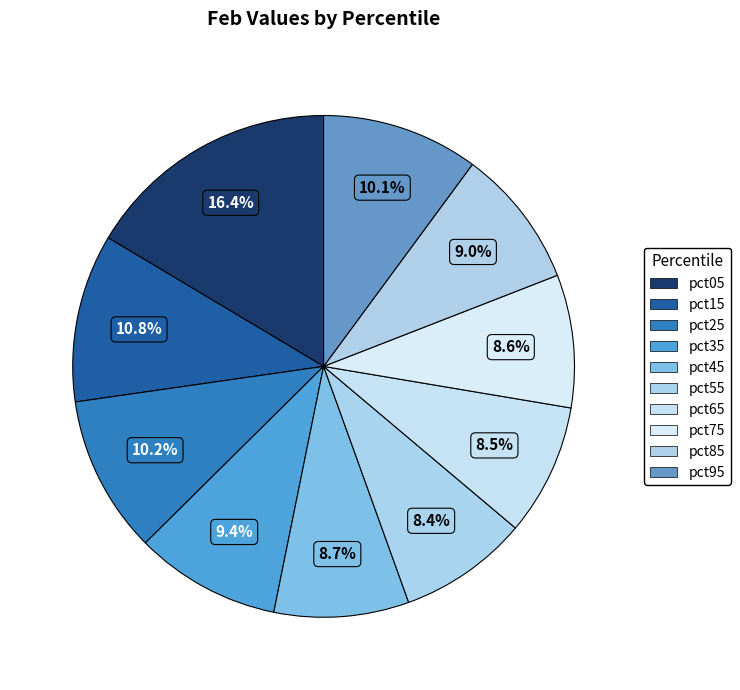

To the nearest percent, what portion does pct15 represent?

11%